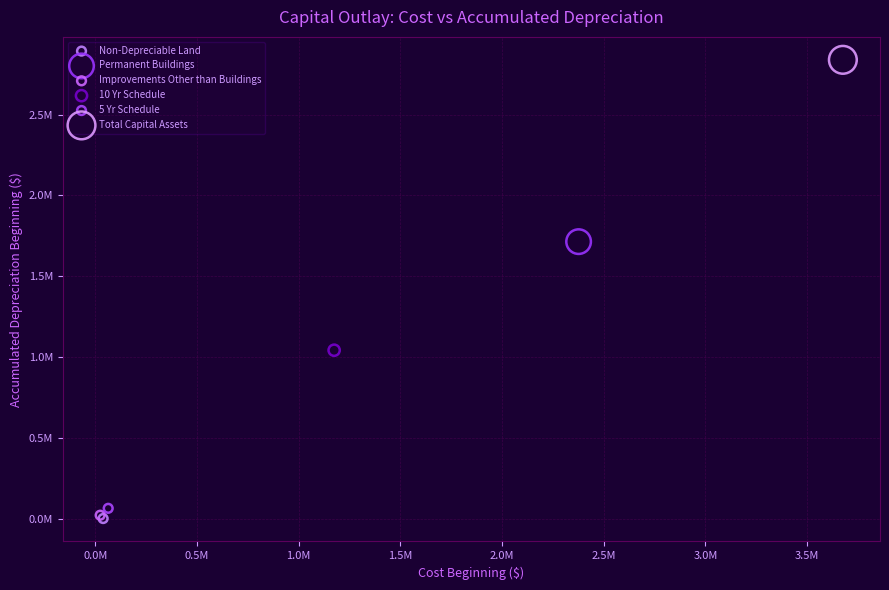

What are all the series names shown in the legend?

Non-Depreciable Land, Permanent Buildings, Improvements Other than Buildings, 10 Yr Schedule, 5 Yr Schedule, Total Capital Assets